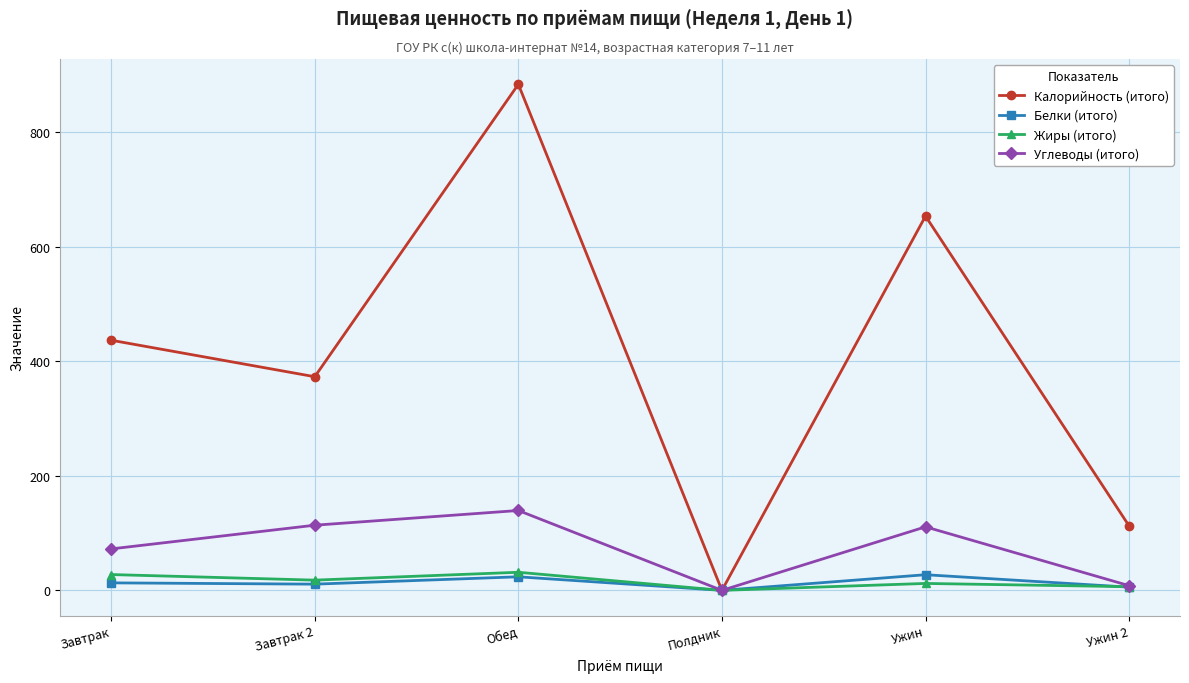

True or false: Калорийность (итого) has a value of 653.4 at Ужин.

True